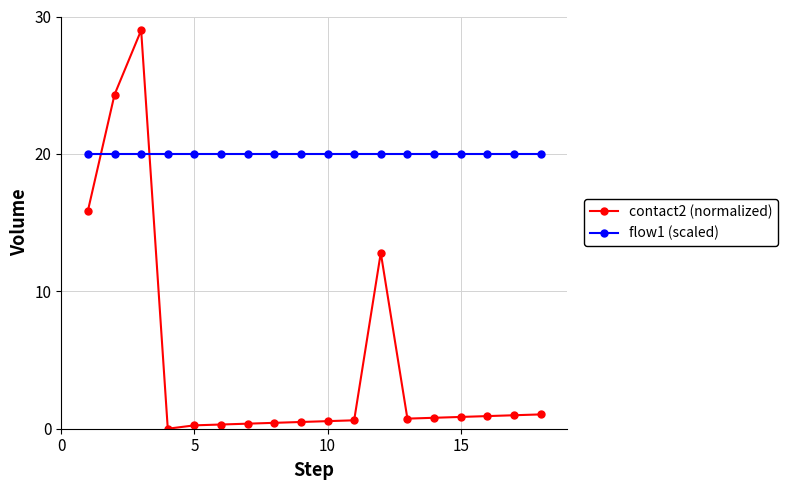

List the series in order of their peak value, highest first.

contact2 (normalized), flow1 (scaled)